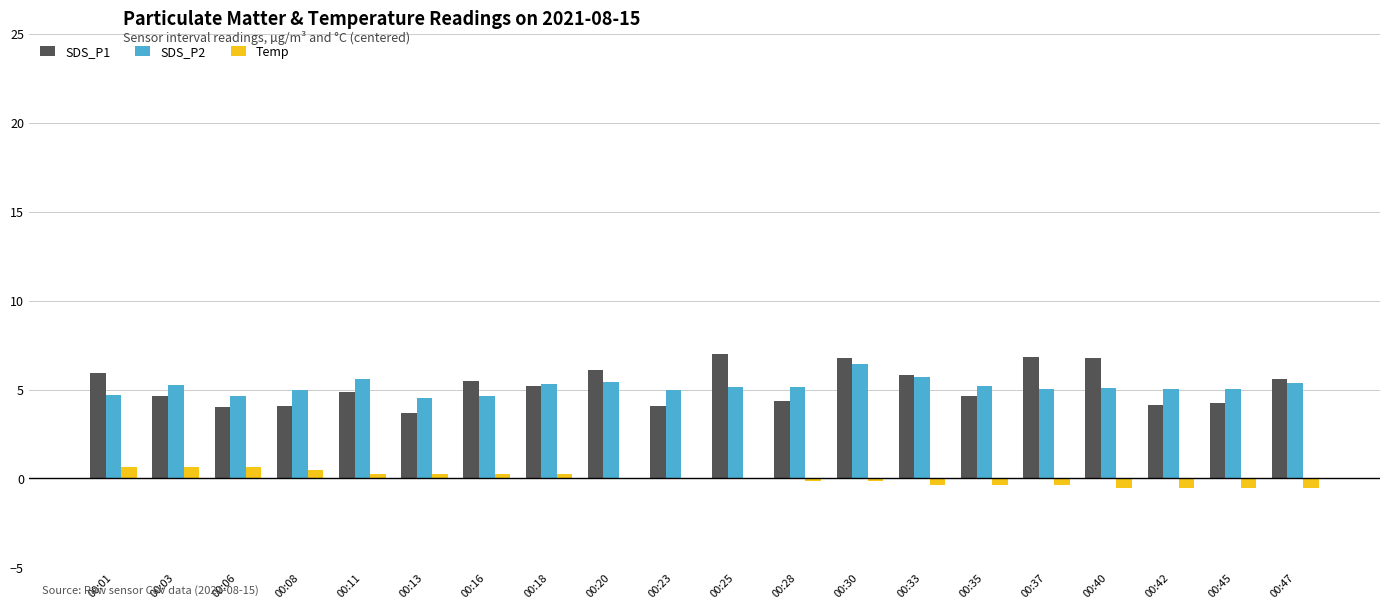

At which category is the sum across all series the highest?

00:30